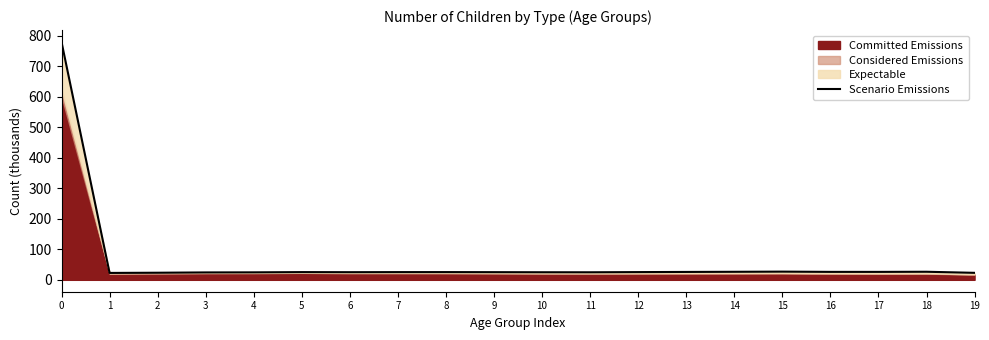

At which category does the data reach its first local peak?

5